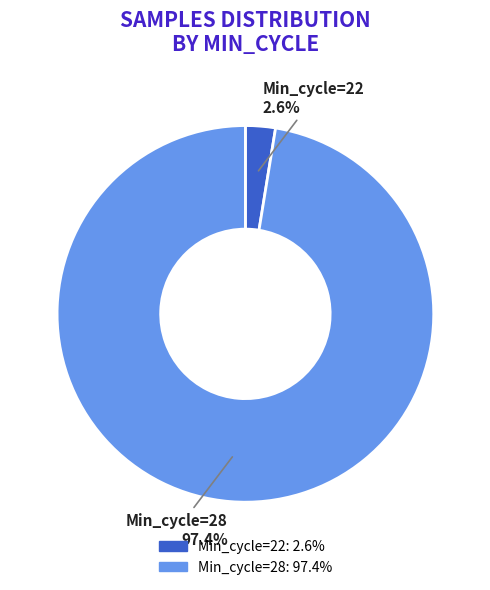

To the nearest percent, what is the average slice percentage?

50%